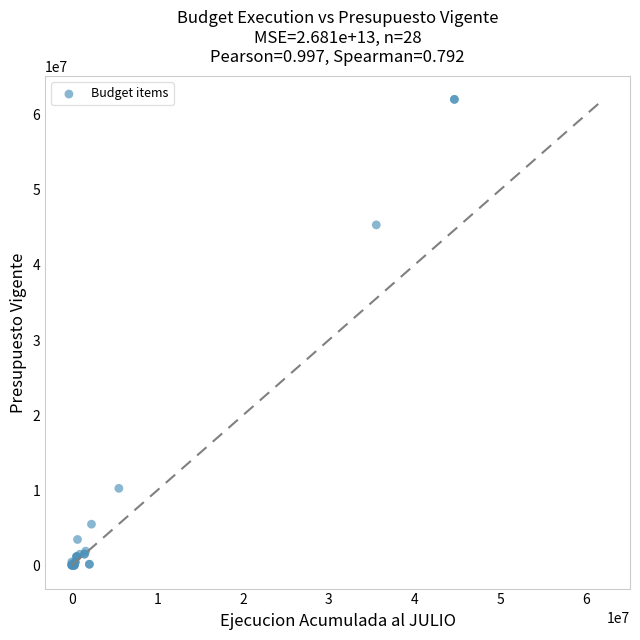

What Y value in the scatter plot is closest to 31030143?

45342633